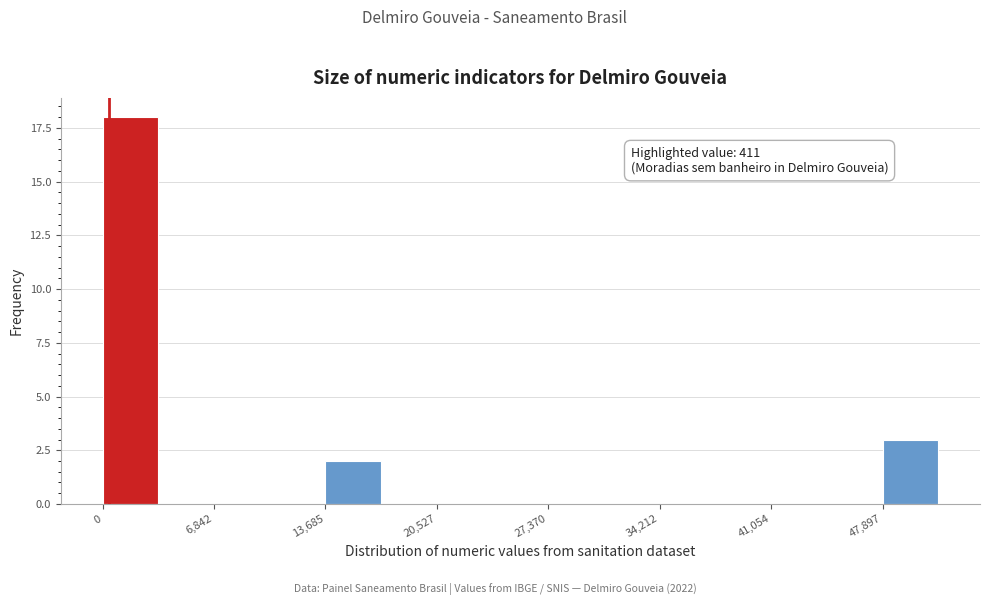

Read against the x-axis, roughly where is the centre of the tallest bar?

2000